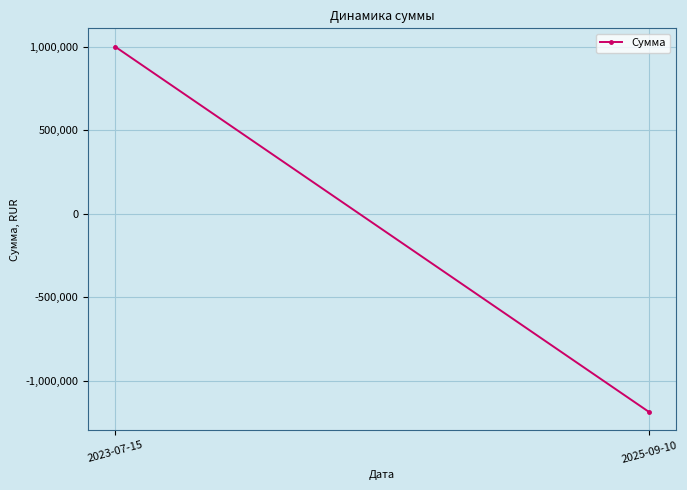

What is the average value?

-94004.8